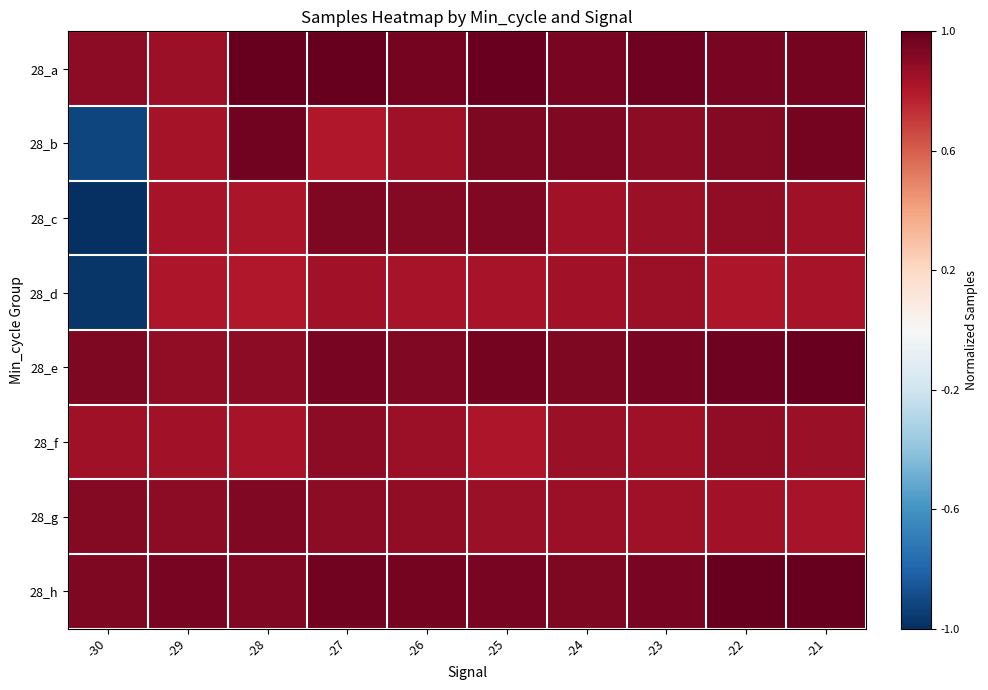

Reading left to right, list all the values displayed in this chart.

28_a: -30=0.9	-29=0.9	-28=1.0	-27=1.0	-26=1.0	-25=1.0	-24=0.9	-23=1.0	-22=0.9	-21=1.0
28_b: -30=-0.9	-29=0.8	-28=1.0	-27=0.8	-26=0.8	-25=0.9	-24=0.9	-23=0.9	-22=0.9	-21=1.0
28_c: -30=-1.0	-29=0.8	-28=0.8	-27=0.9	-26=0.9	-25=0.9	-24=0.8	-23=0.9	-22=0.9	-21=0.8
28_d: -30=-1.0	-29=0.8	-28=0.8	-27=0.8	-26=0.8	-25=0.8	-24=0.8	-23=0.9	-22=0.8	-21=0.8
28_e: -30=0.9	-29=0.9	-28=0.9	-27=0.9	-26=0.9	-25=1.0	-24=0.9	-23=0.9	-22=1.0	-21=1.0
28_f: -30=0.8	-29=0.8	-28=0.8	-27=0.9	-26=0.9	-25=0.8	-24=0.9	-23=0.8	-22=0.9	-21=0.9
28_g: -30=0.9	-29=0.9	-28=0.9	-27=0.9	-26=0.9	-25=0.9	-24=0.9	-23=0.8	-22=0.8	-21=0.8
28_h: -30=0.9	-29=0.9	-28=0.9	-27=1.0	-26=1.0	-25=0.9	-24=0.9	-23=0.9	-22=1.0	-21=1.0